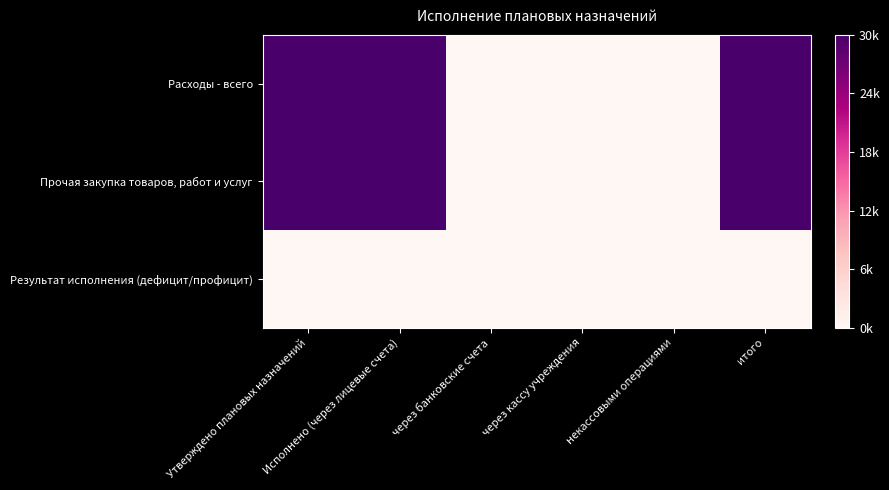

Which has a higher value, некассовыми операциями or Утверждено плановых назначений?

Утверждено плановых назначений